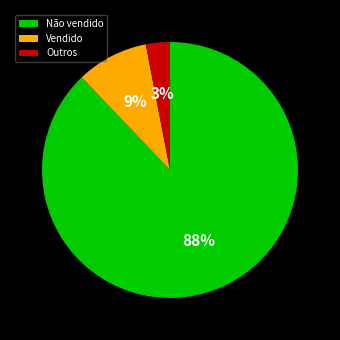

True or false: Não vendido accounts for 82% of the total.

False